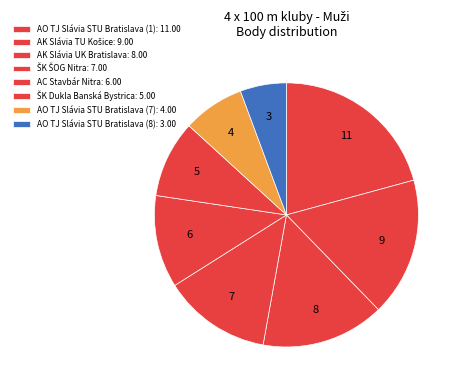

Count the number of slices in the pie.

8